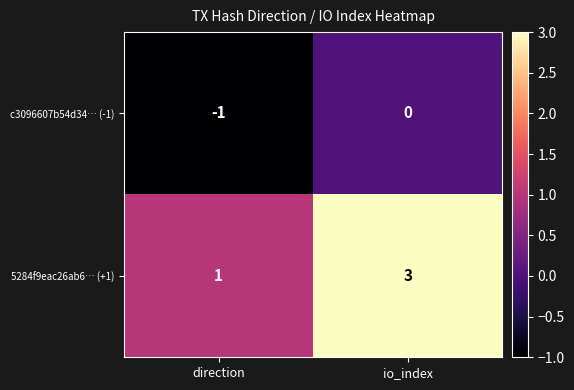

What is the spread (max minus min) of values at direction?

2